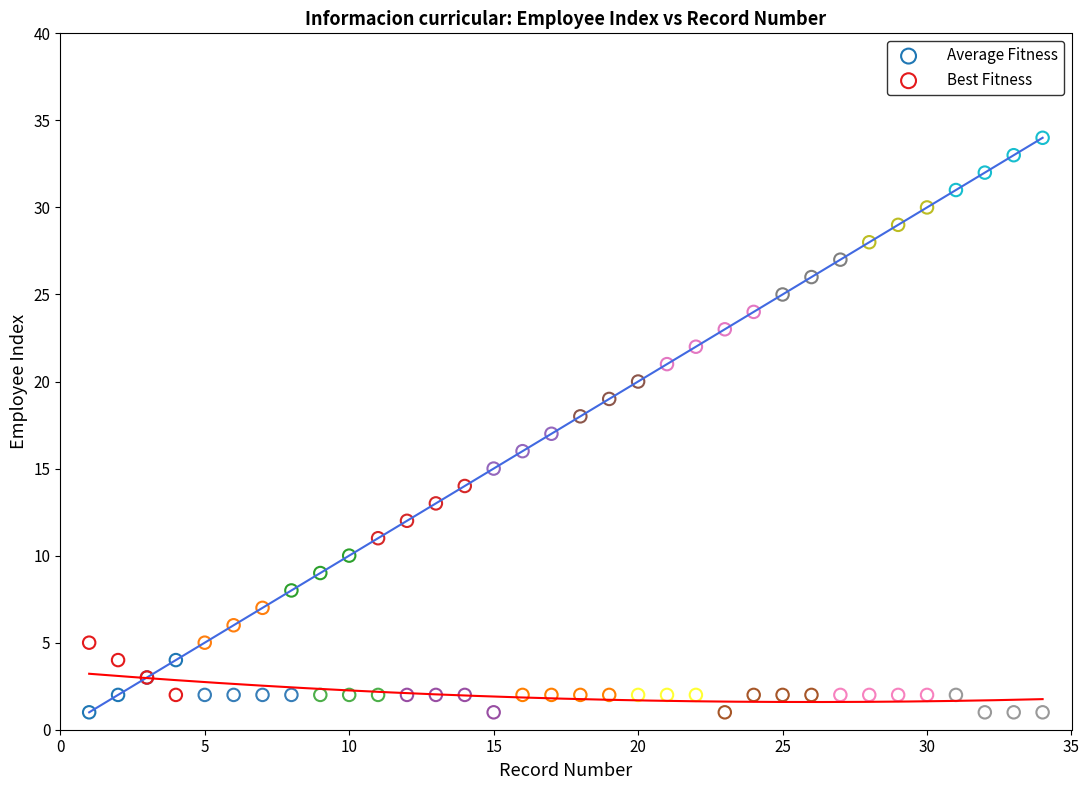

Which series reaches the maximum Y coordinate?

Average Fitness